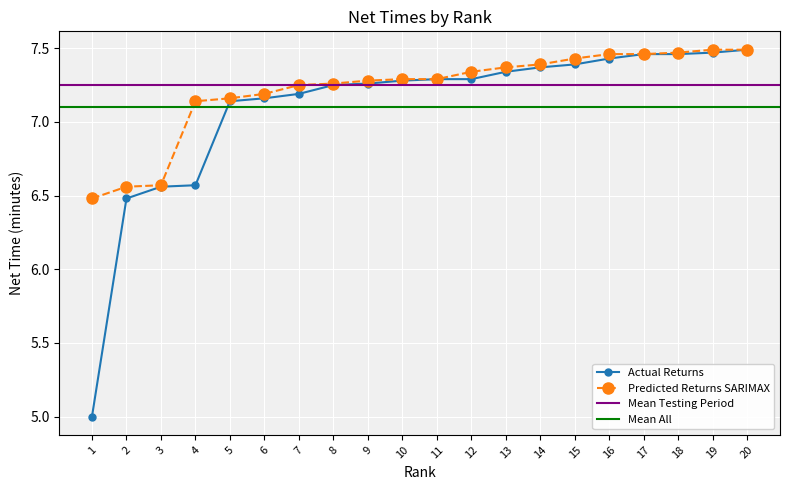

What is the value of the Actual Returns point at the 16th from the left?

7.4